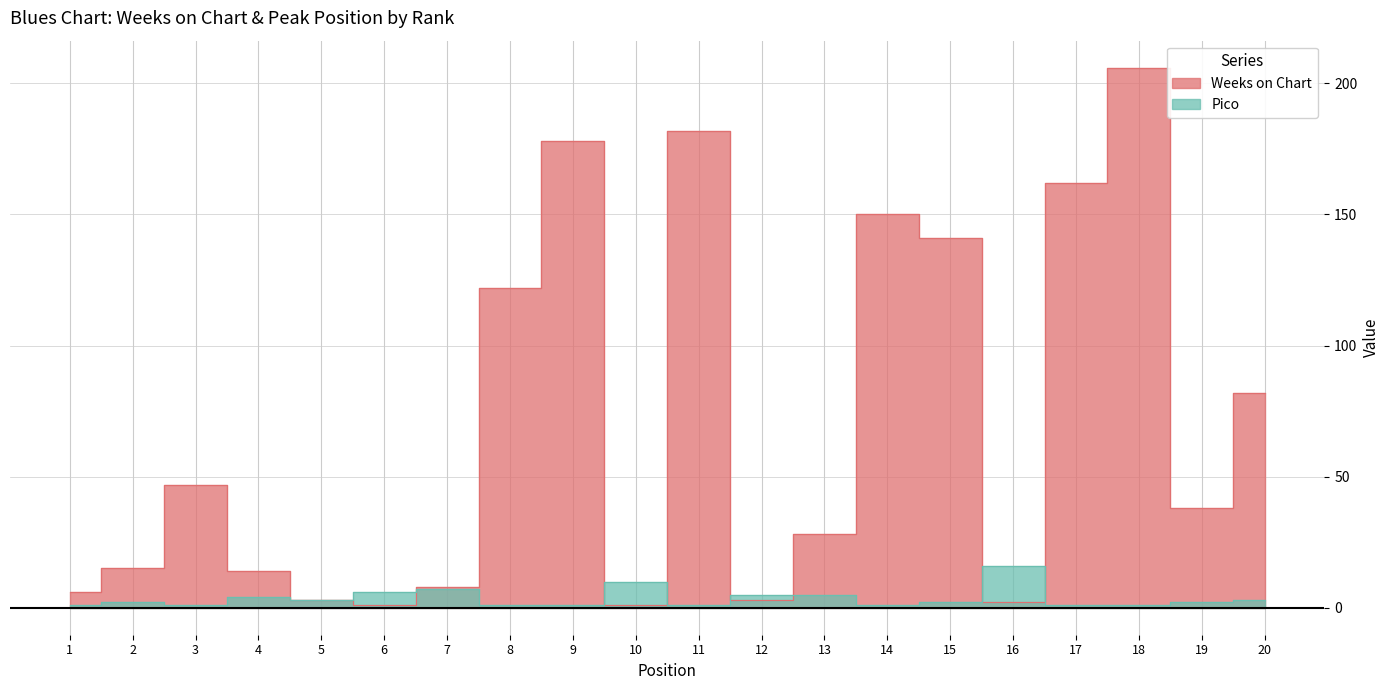

What is the average value of the Weeks on Chart series?

69